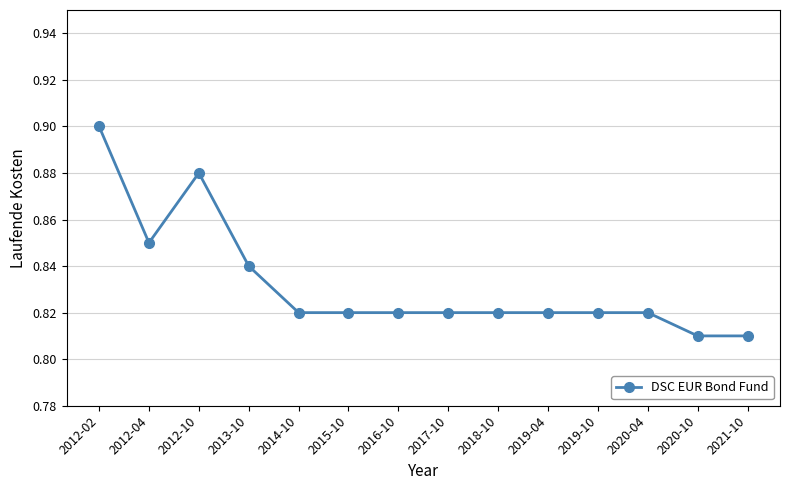

Between 2020-04 and 2012-10, which is larger?

2012-10